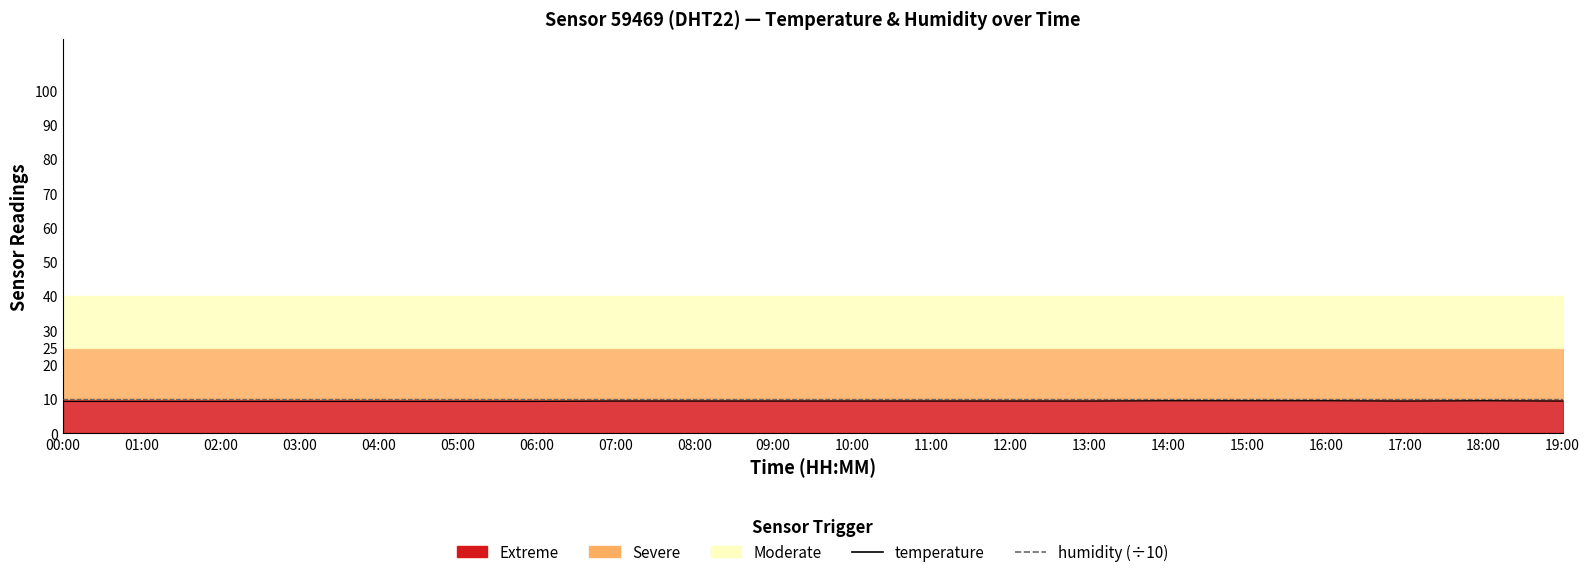

Is the value of temperature at 06:00 greater than the value of humidity (÷10) at 08:00?

No